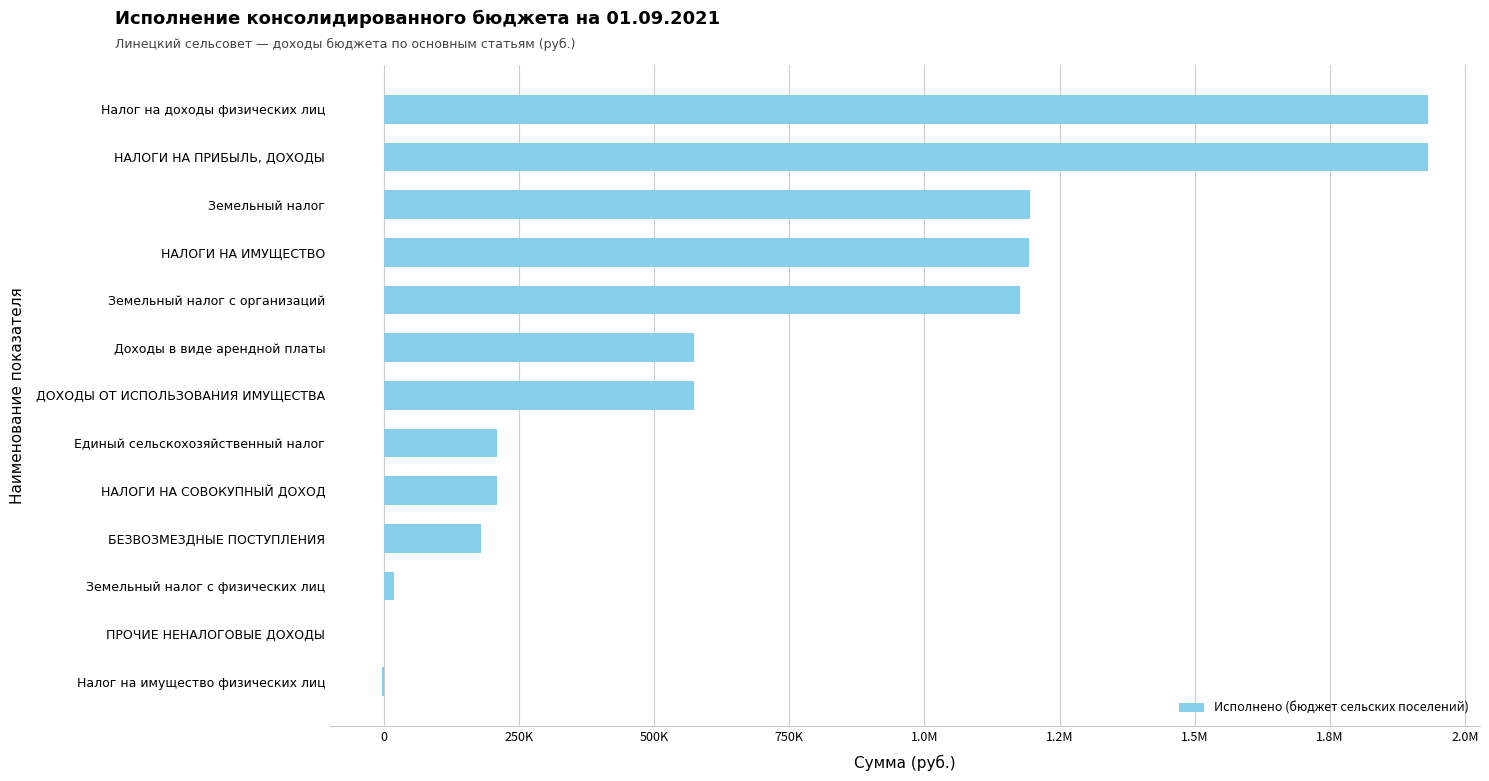

How many bars are there in total?

13